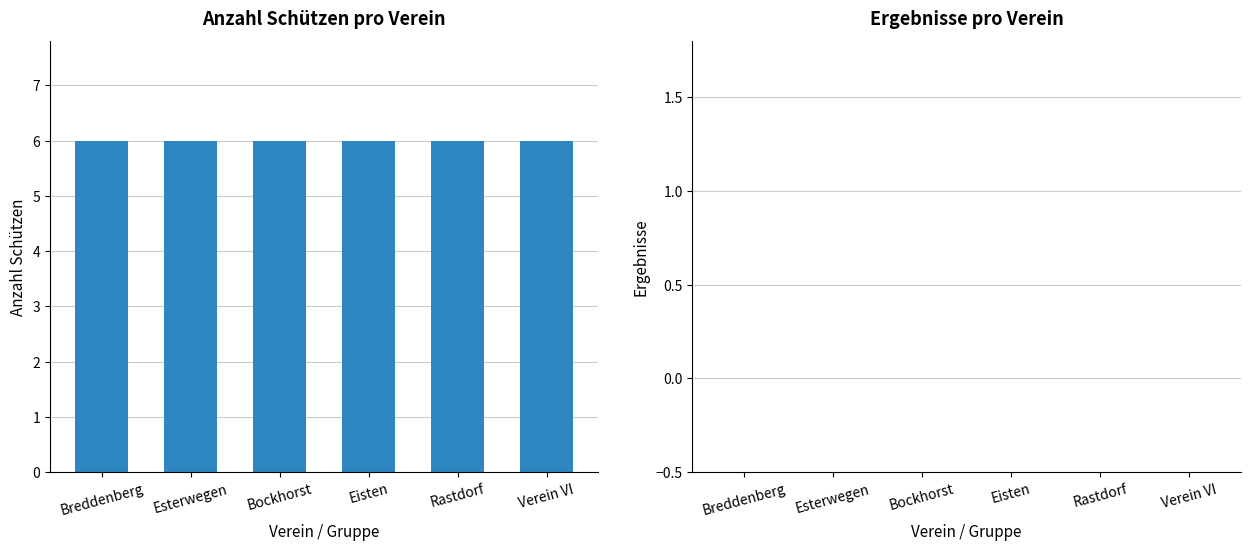

What are all the series names shown in the legend?

Anzahl Schützen, Ergebnisse